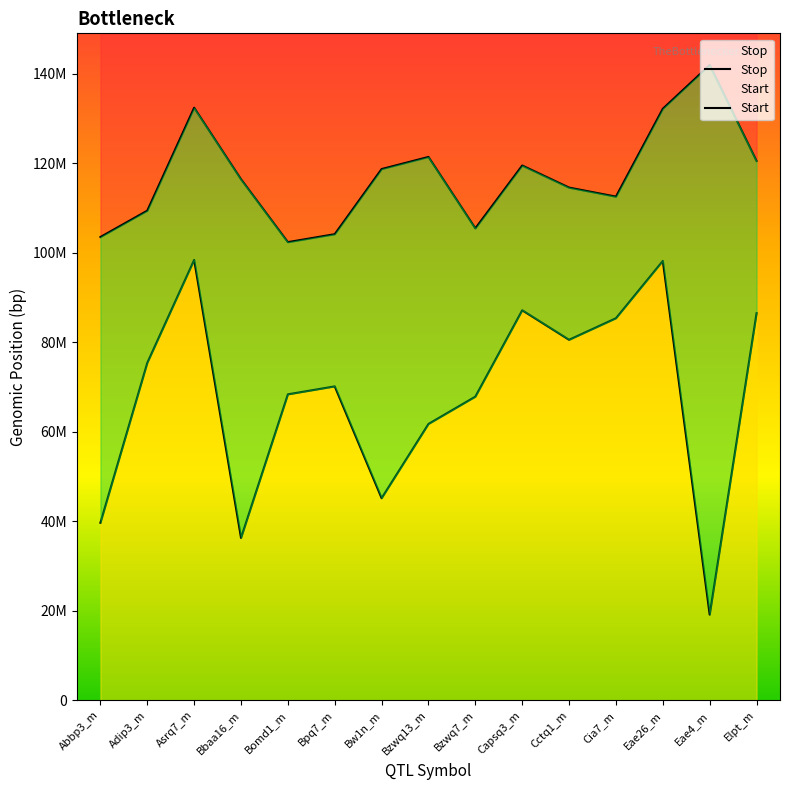

How many data points in Stop are above 116416877?

7